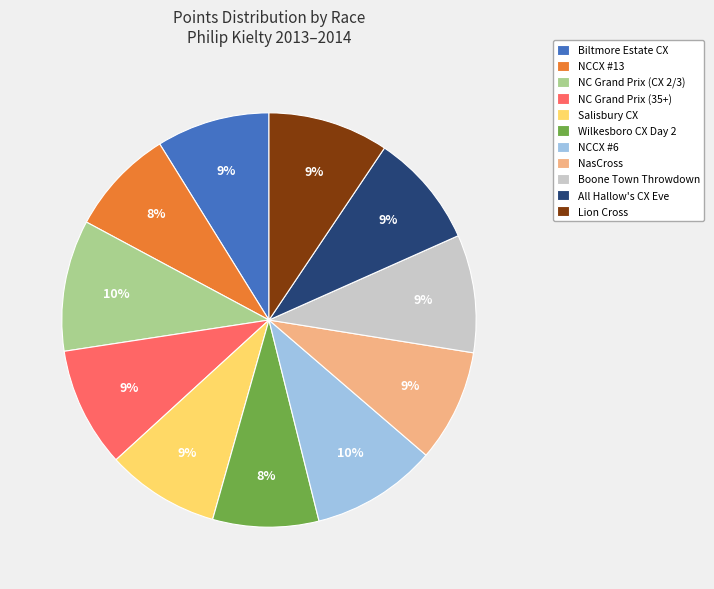

How many slices are in this pie chart?

11